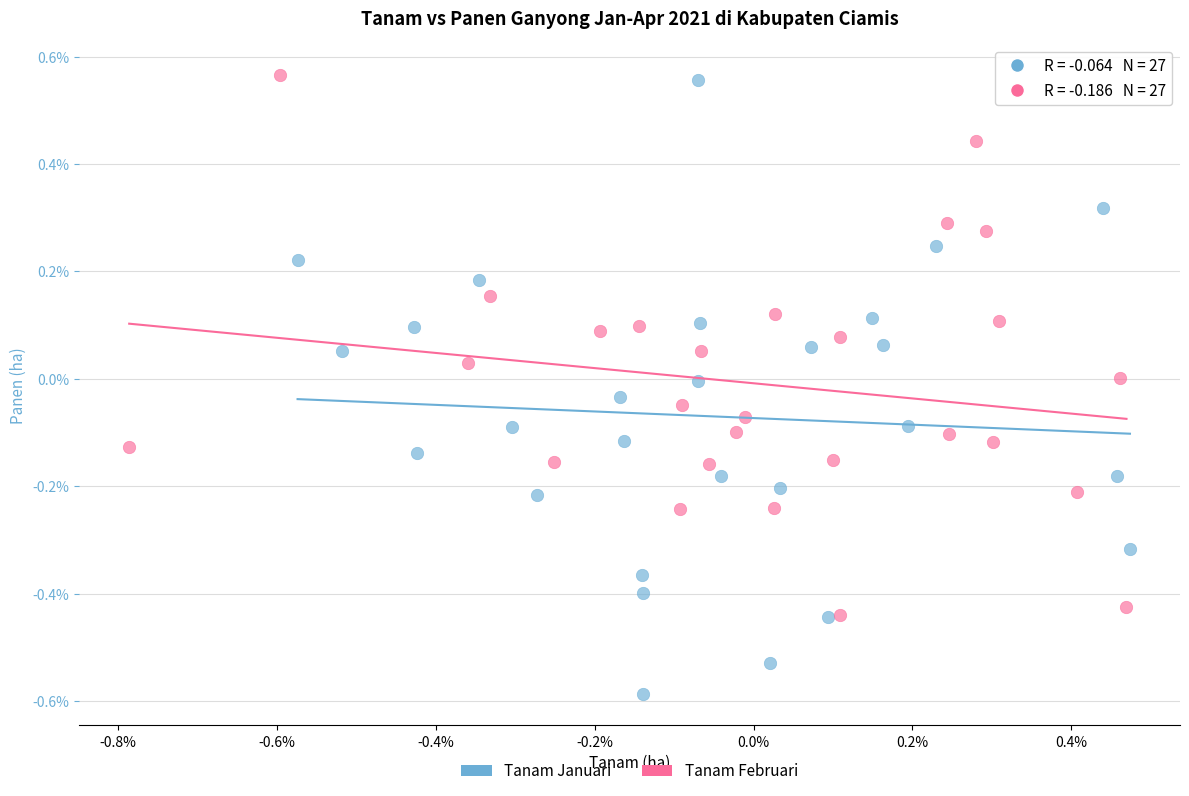

What are all the series names shown in the legend?

Tanam Januari, Tanam Februari